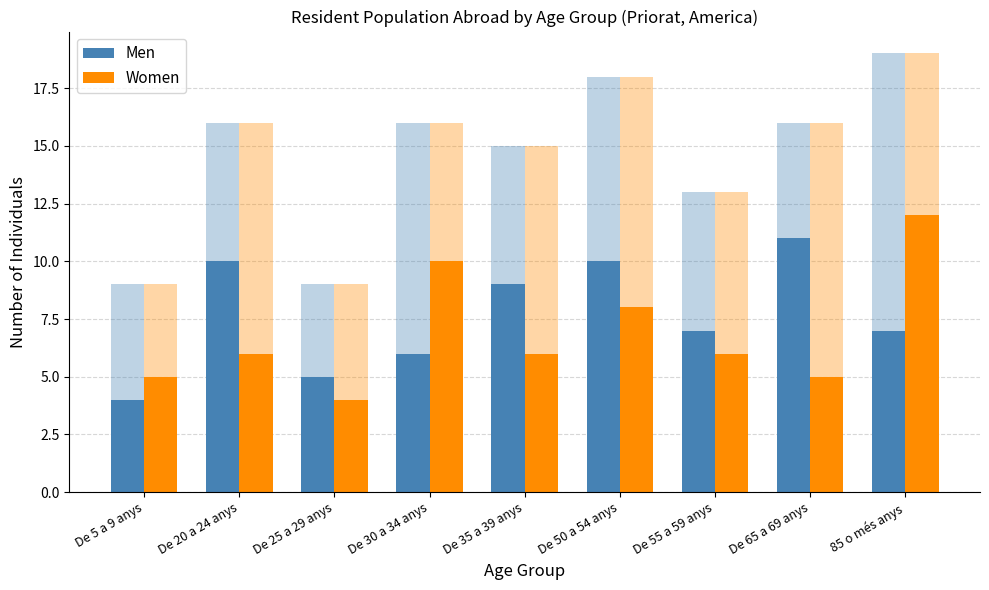

At which category is the sum across all series the highest?

85 o més anys